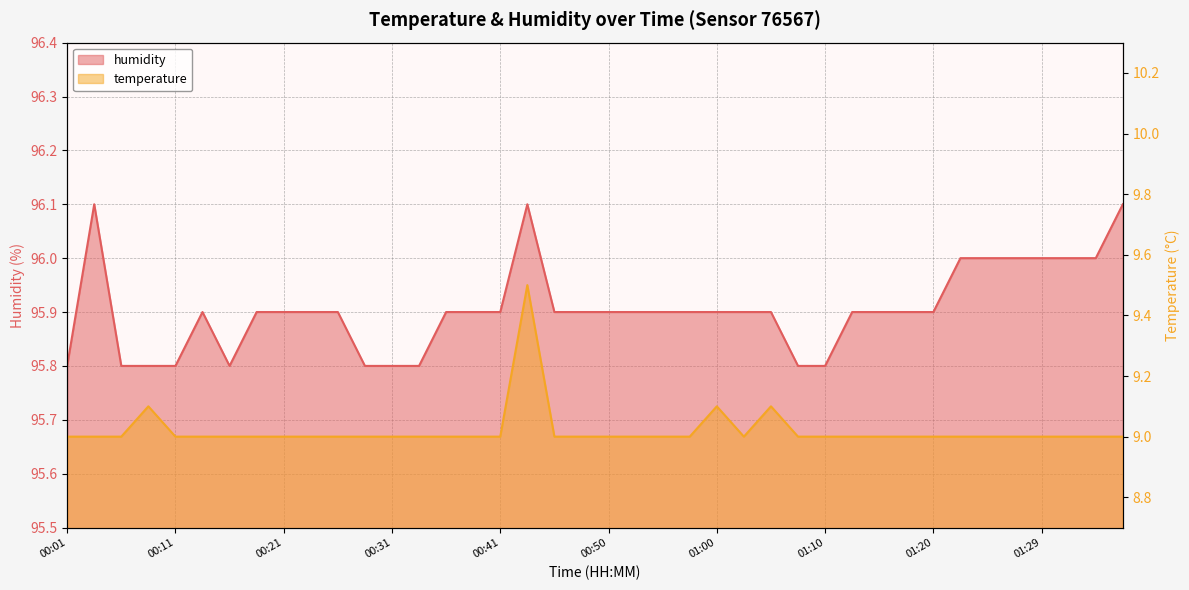

What is the smallest value displayed?

9.0